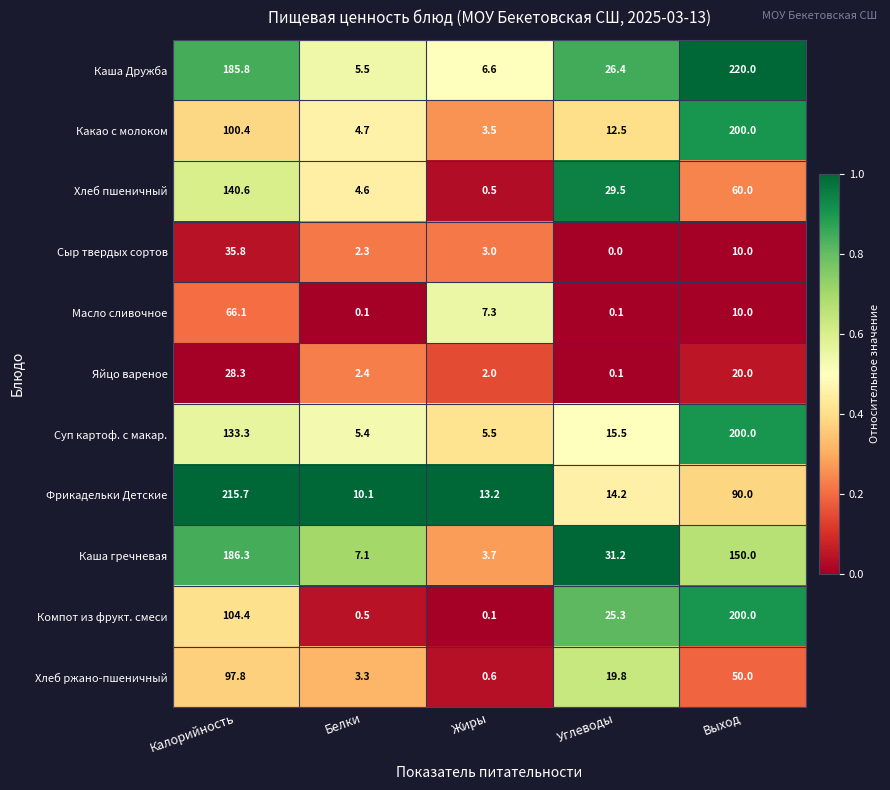

True or false: Хлеб ржано-пшеничный has a value of 31.8 at Углеводы.

False